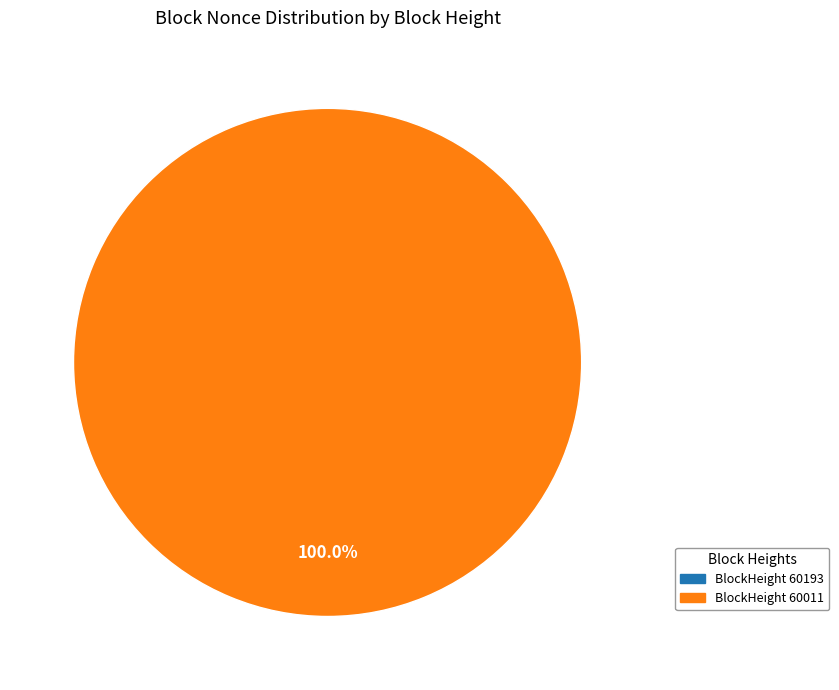

How much of the chart is everything except 60193?

100.0%